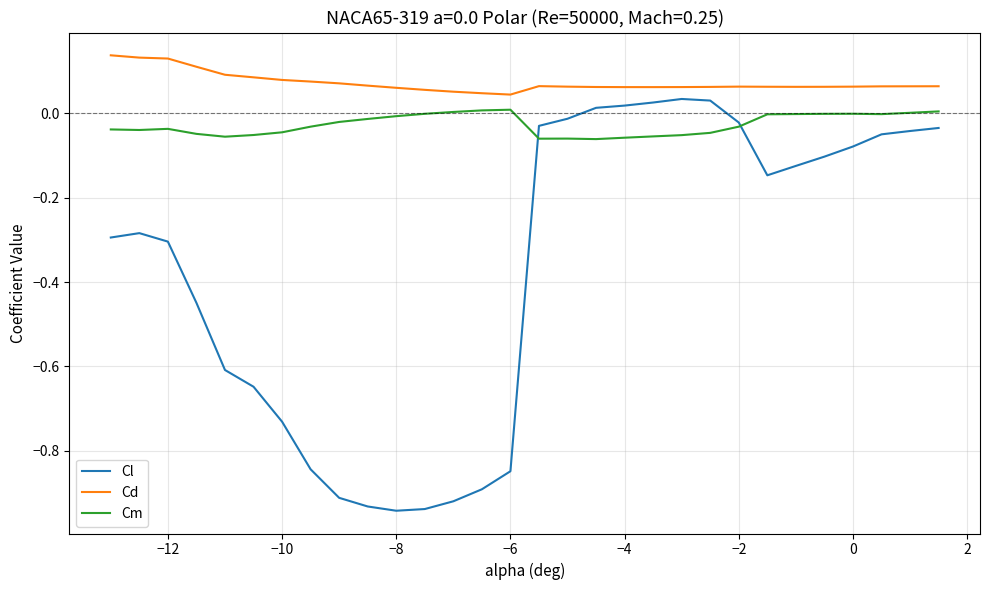

List the series in order of their overall mean, lowest first.

Cl, Cm, Cd